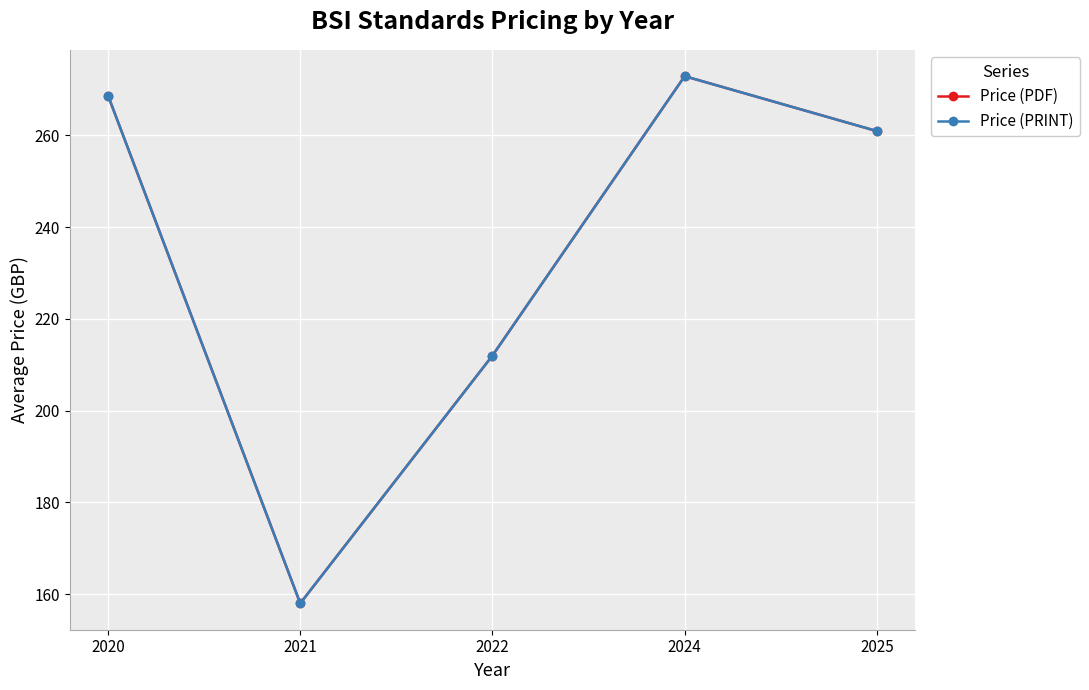

The value of Price (PRINT) at 2022 is 212.0. True or false?

True